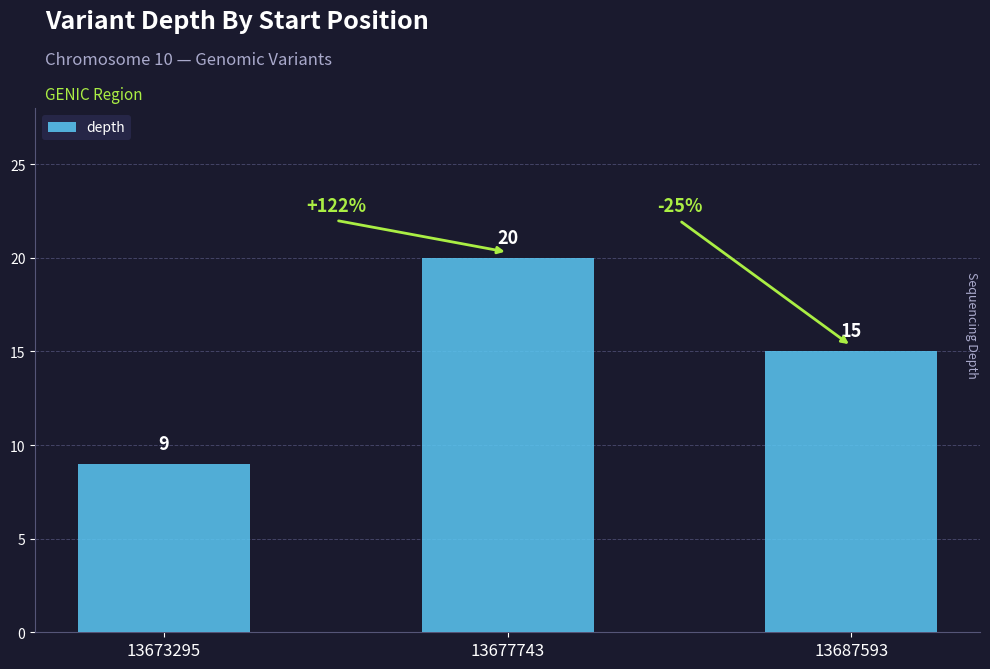

Rank the categories by value from lowest to highest.

13673295, 13687593, 13677743